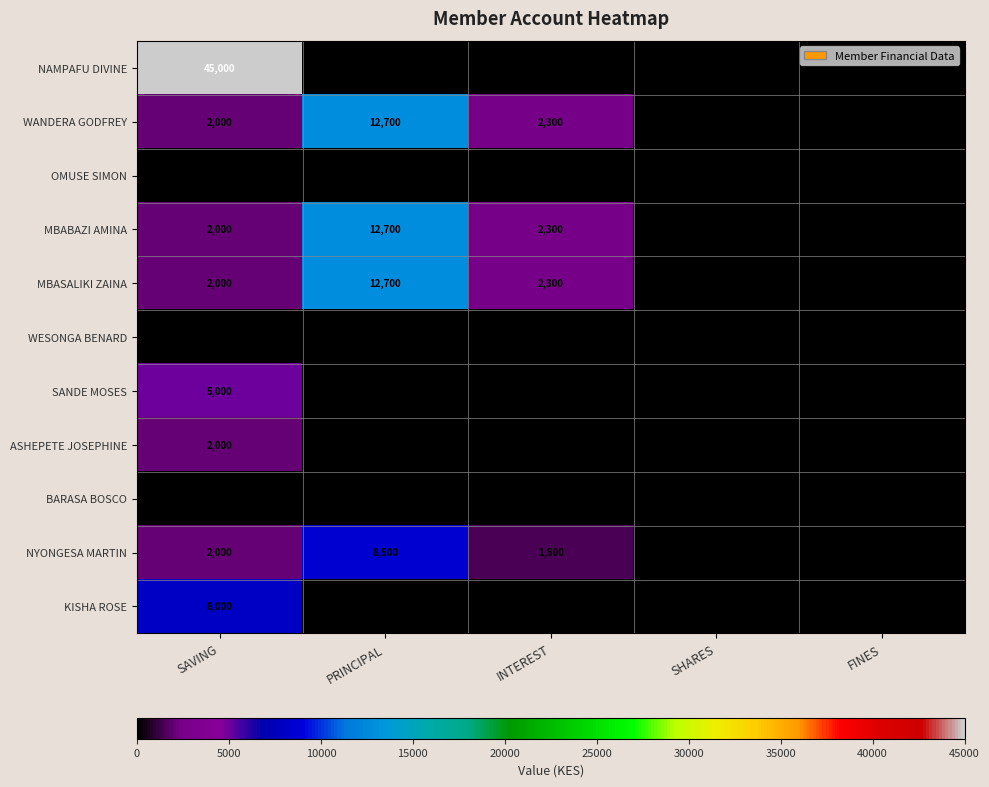

Is it true that OMUSE SIMON equals 0 at INTEREST?

True